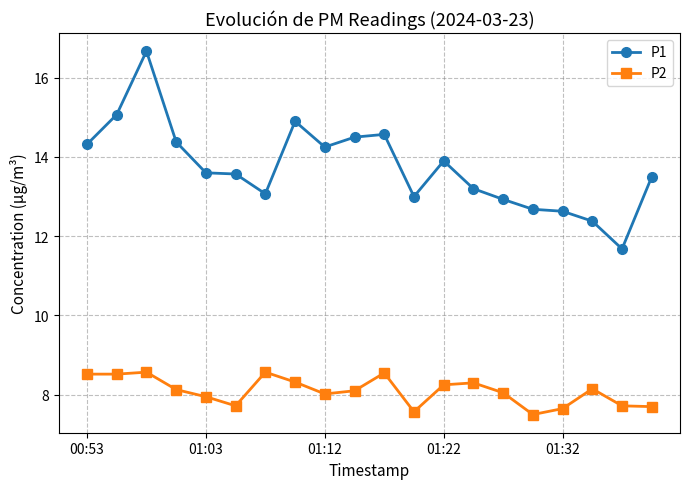

What is the difference between the maximum and minimum values in the P2 series?

1.1